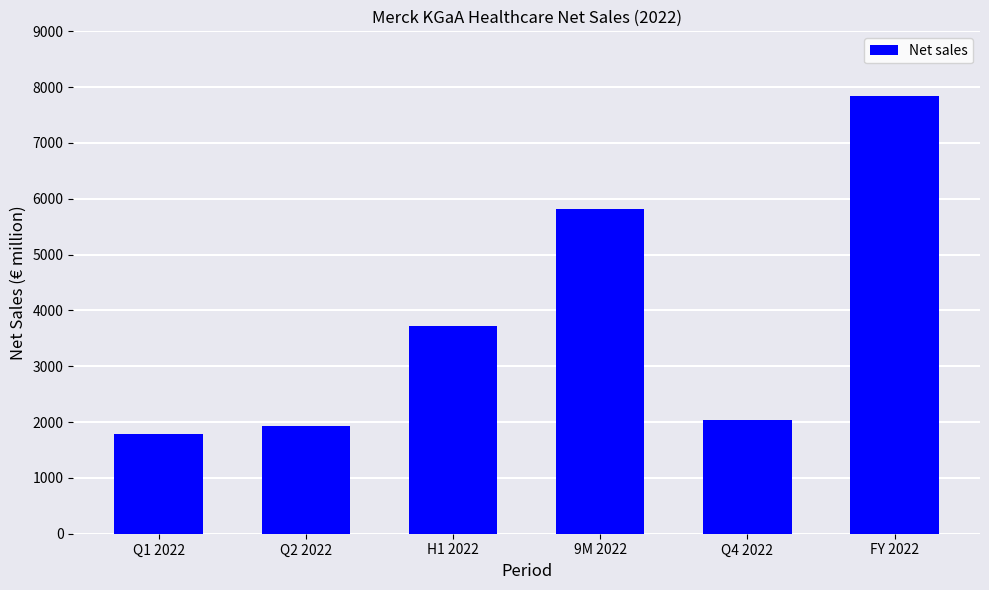

Are the bars grouped side by side (vs. stacked)?

No